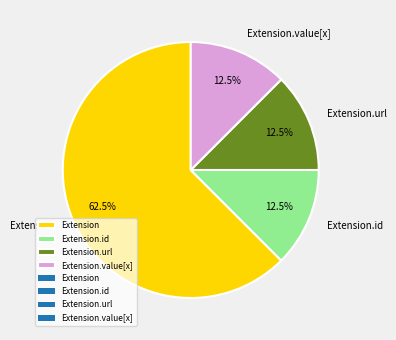

Which slice is the largest?

Extension